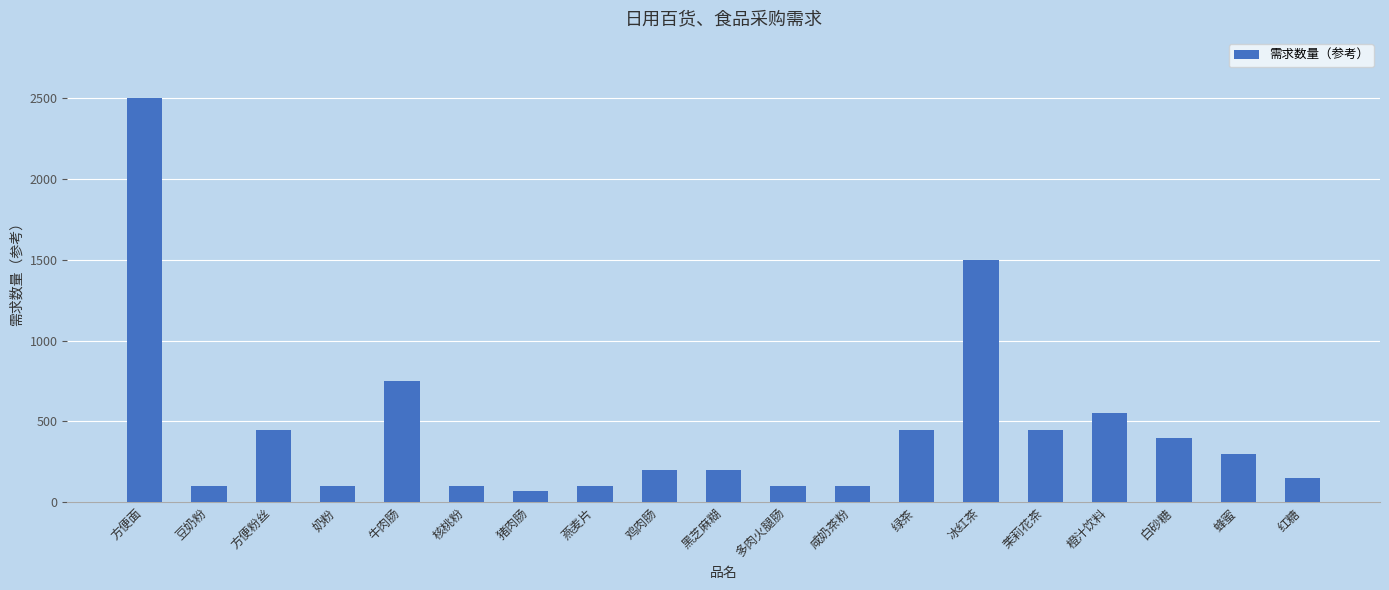

Count the number of data series in this chart.

1